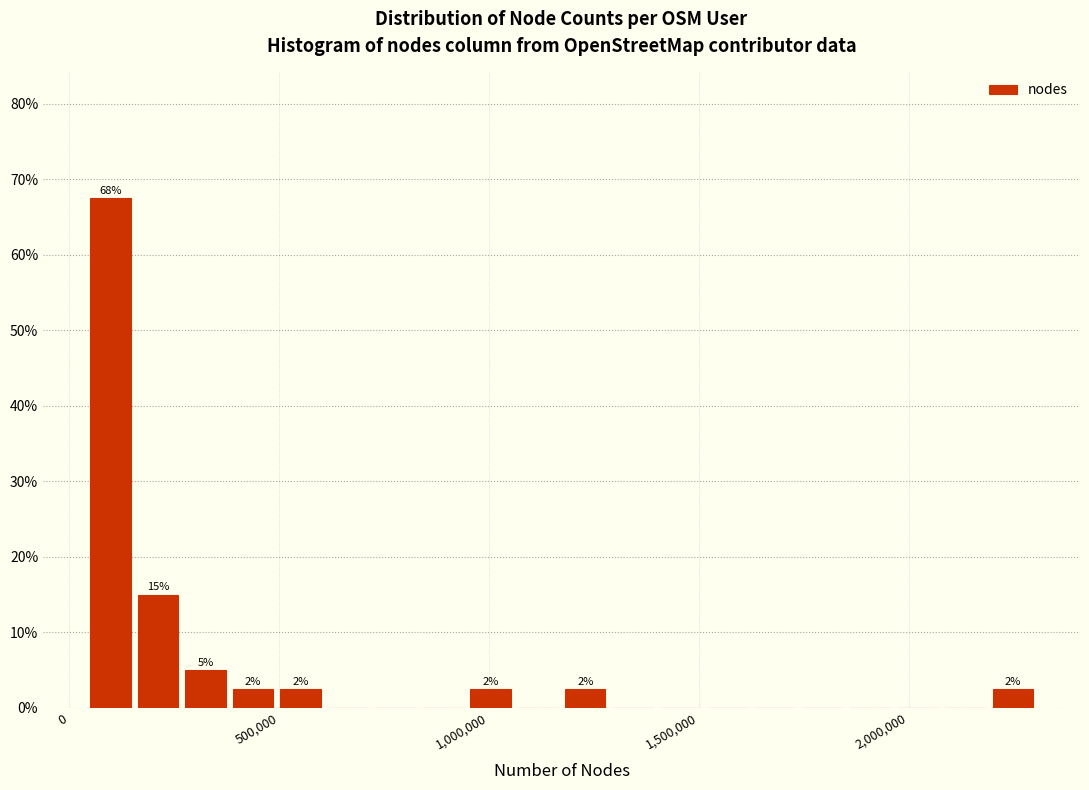

Read against the x-axis, roughly where is the centre of the tallest bar?

100000